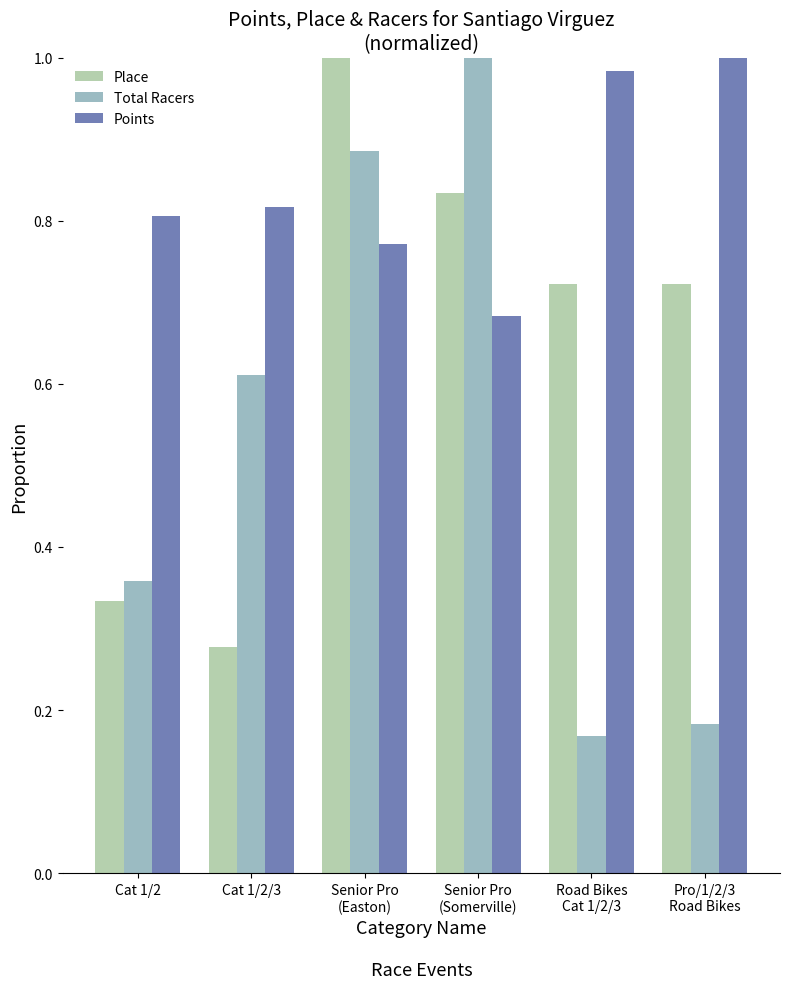

Which category has the lowest value in the Place series?

Cat 1/2/3